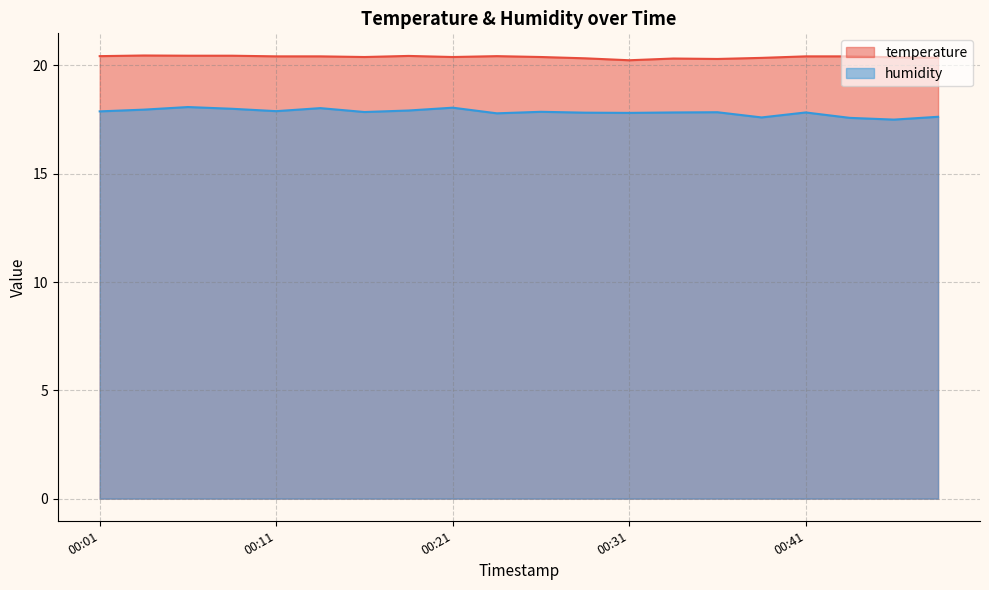

Between 00:36 and 00:26, which is larger?

00:26